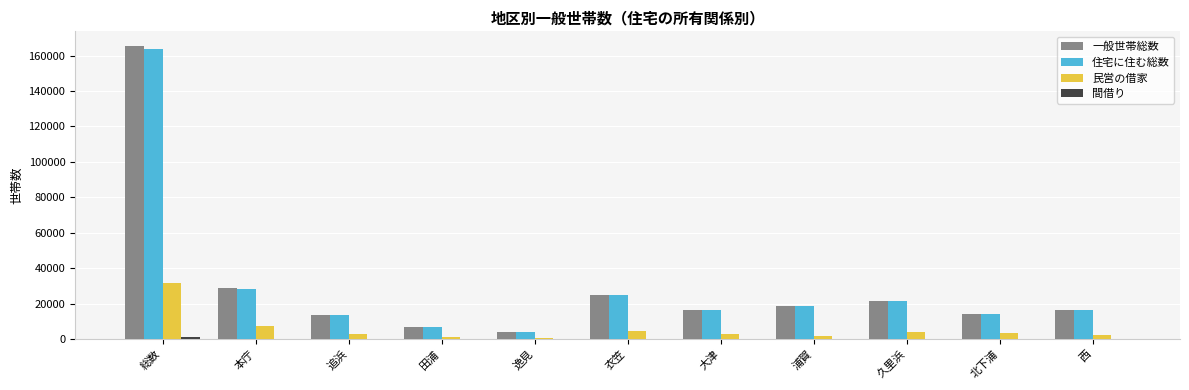

Between 本庁 and 田浦, which series saw the biggest shift?

一般世帯総数